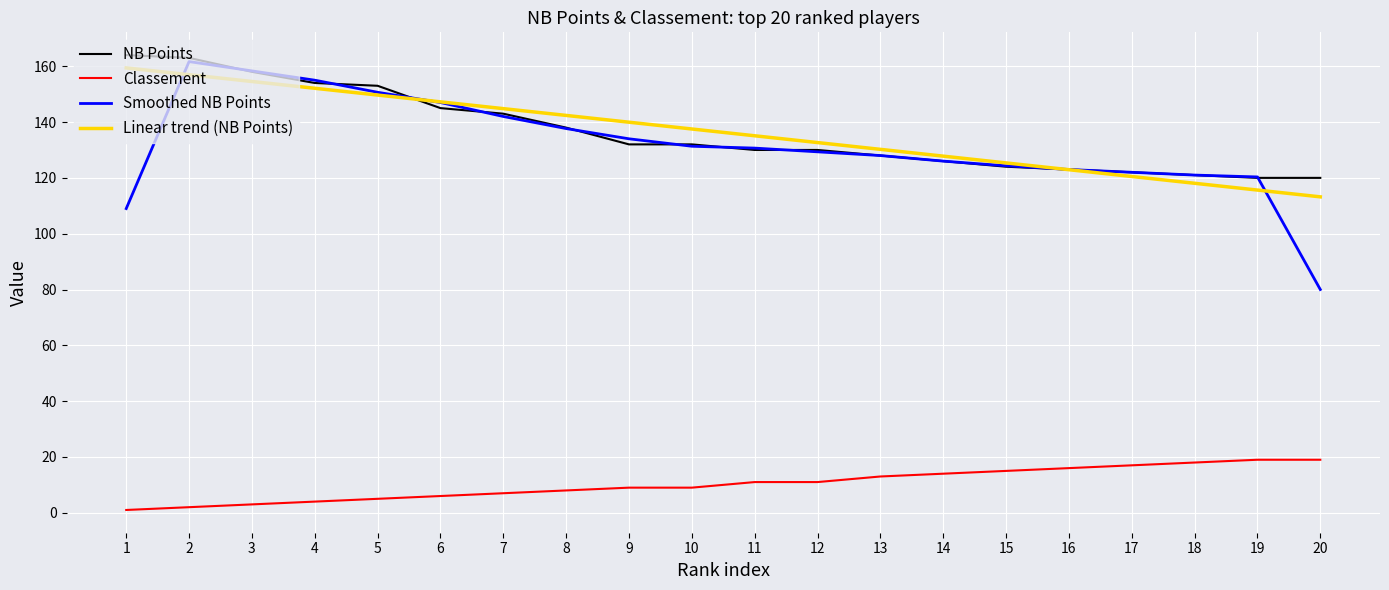

Where does the Smoothed NB Points series first go above 130?

2